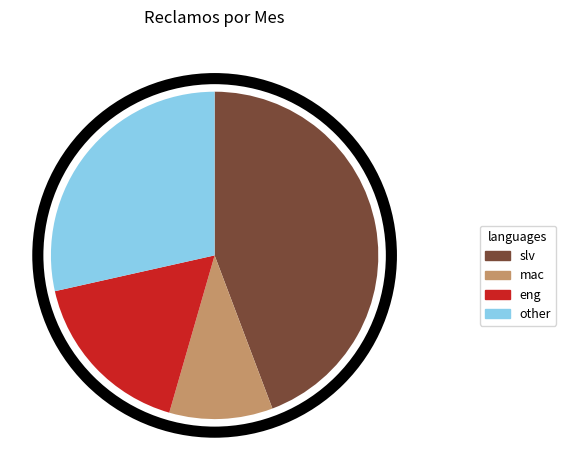

Is there any slice that represents more than half of the pie?

No